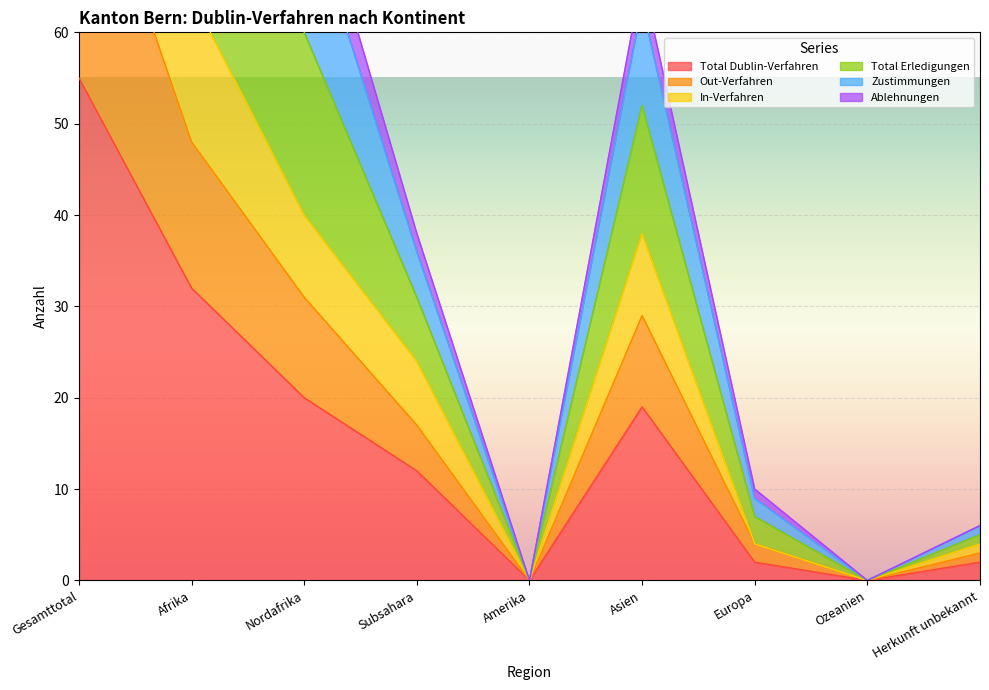

True or false: Total Dublin-Verfahren has a value of 7 at Afrika.

False